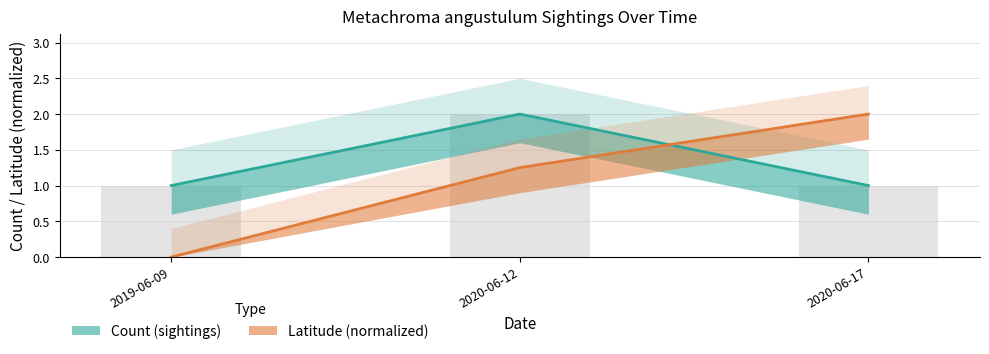

Does the chart contain stacked bars?

No